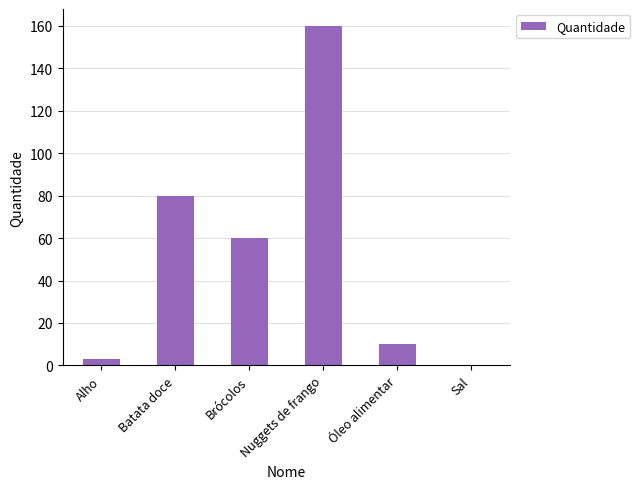

What is the sum of the values at Brócolos and Batata doce?

140.0